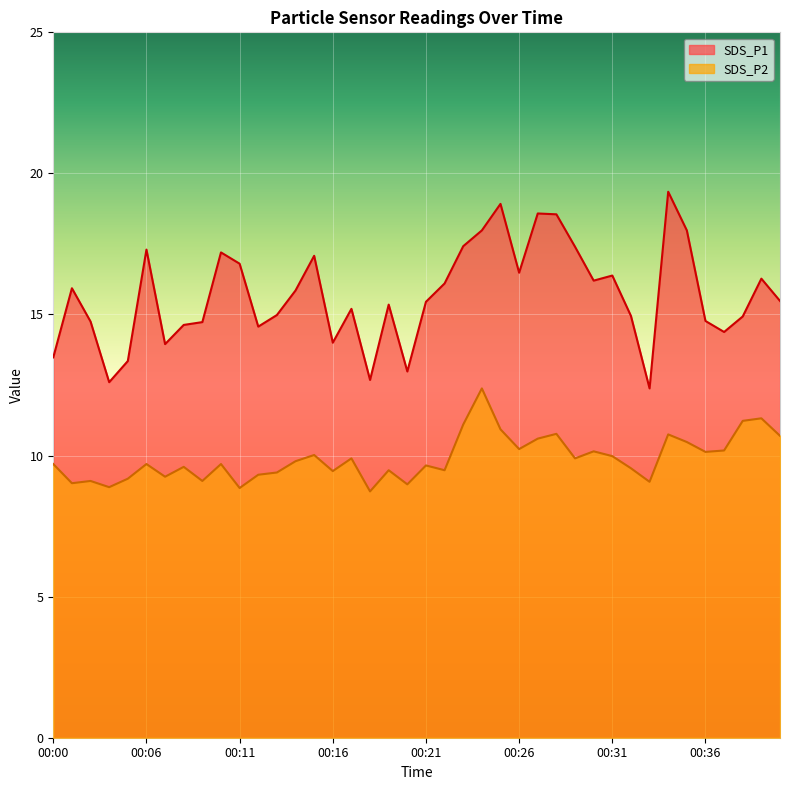

At which label does SDS_P1 first exceed 15?

00:02